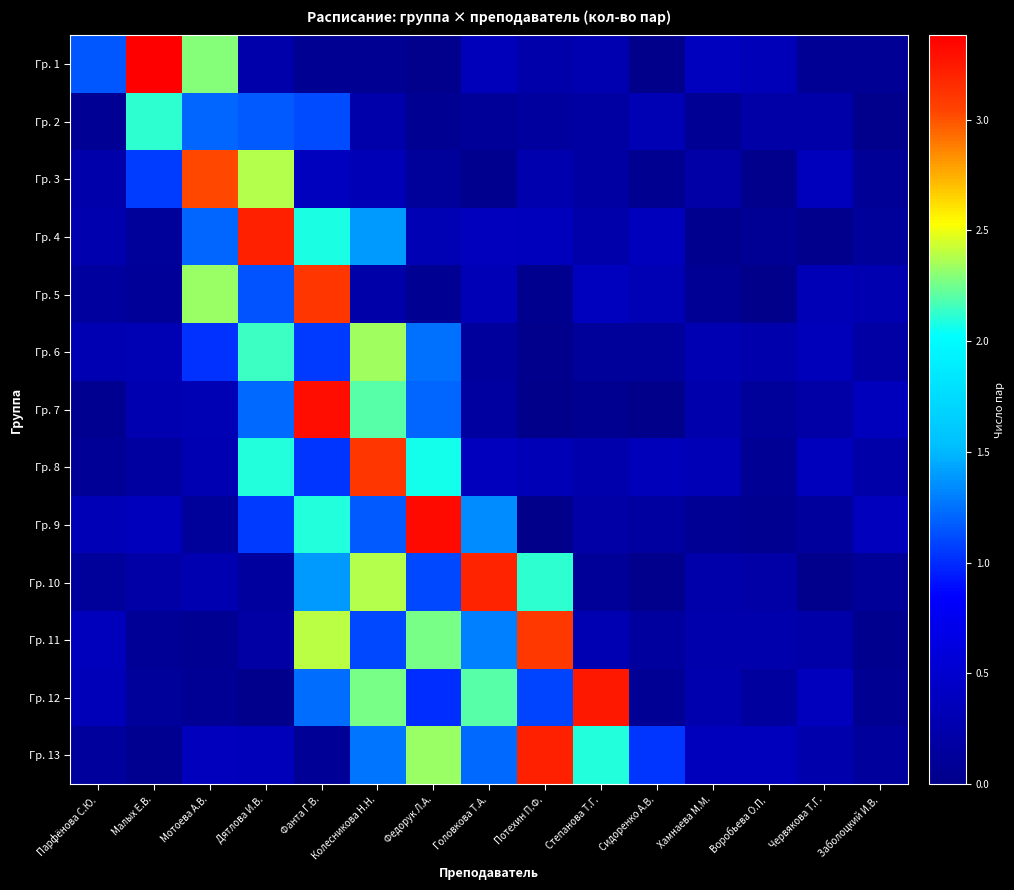

Which category has the lowest value across all series?

Воробьева О.П.